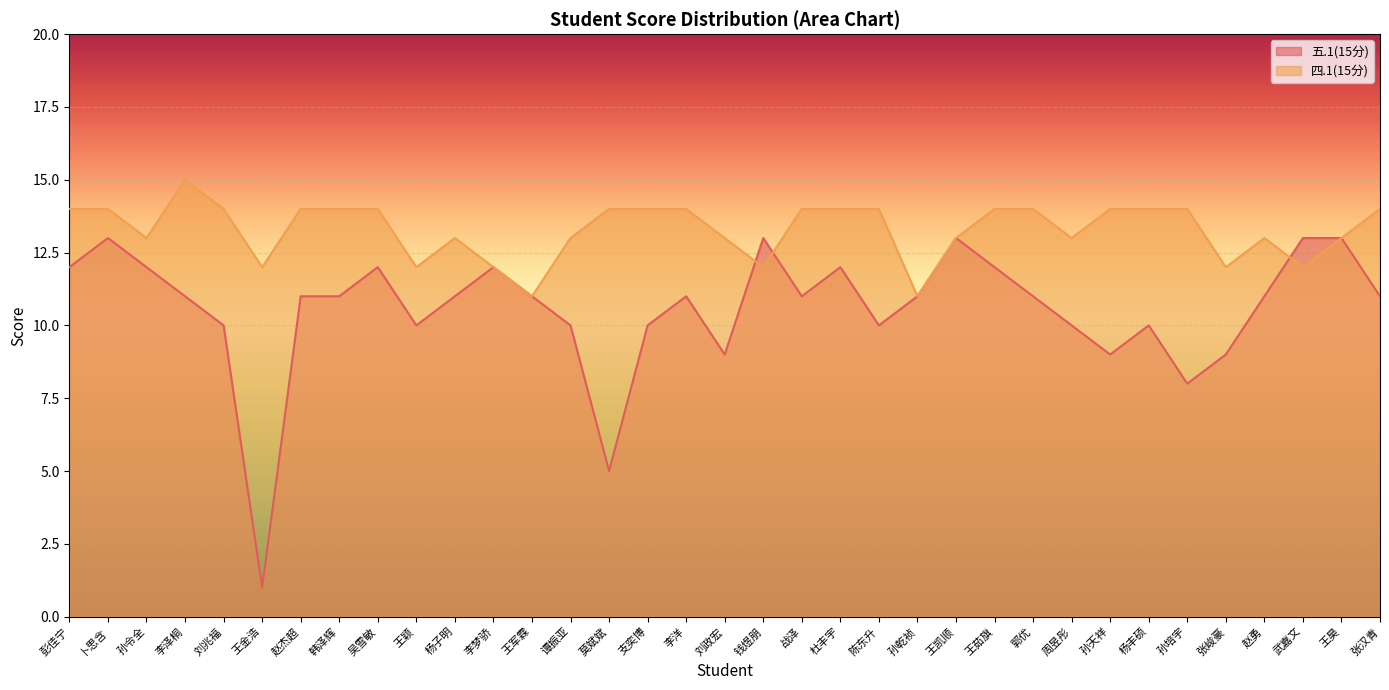

Where is the first local minimum for 五.1(15分)?

王金浩